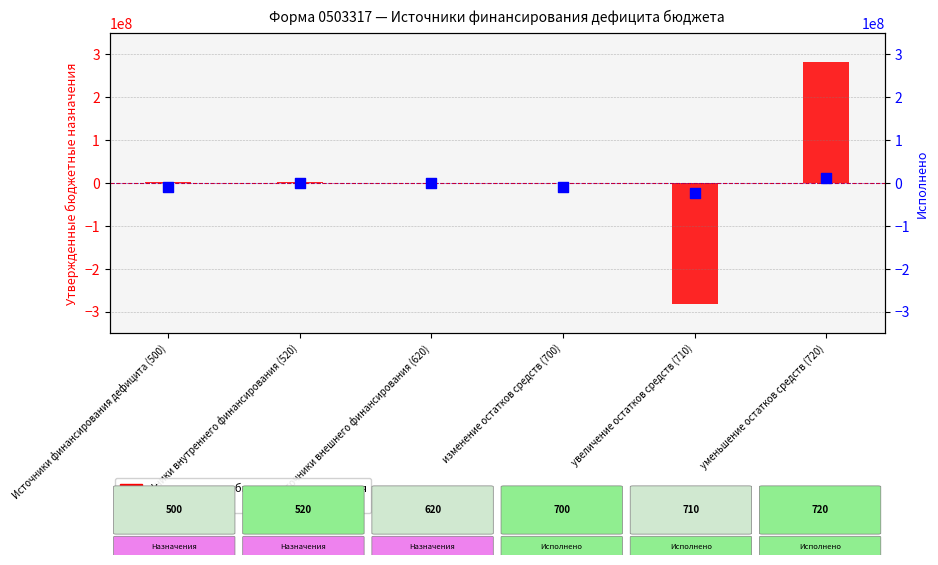

At which category is the sum across all series the highest?

уменьшение остатков средств (720)